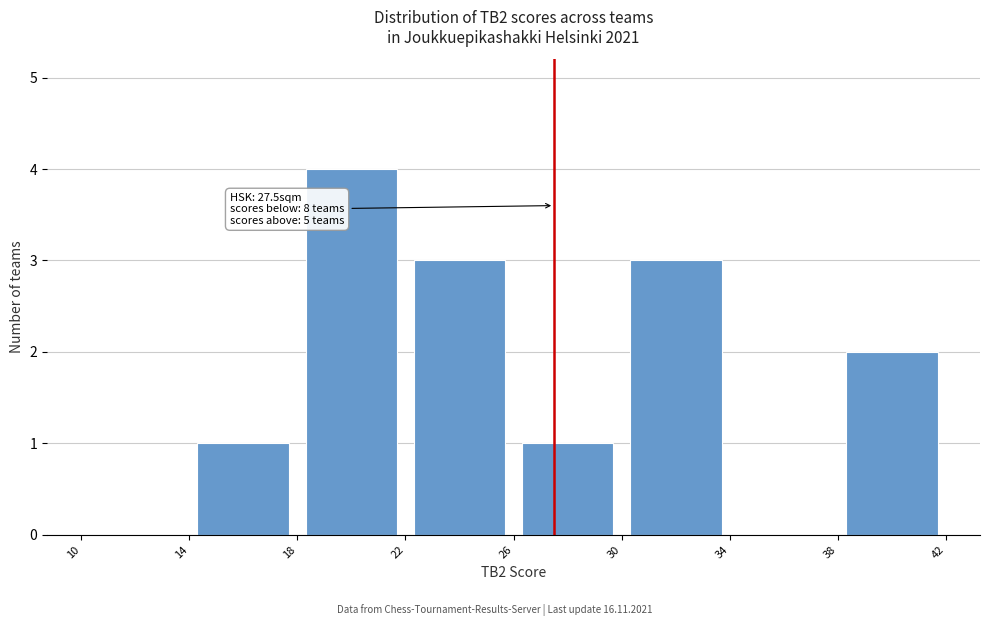

Over which range of the x-axis is the bar tallest?

18 to 22